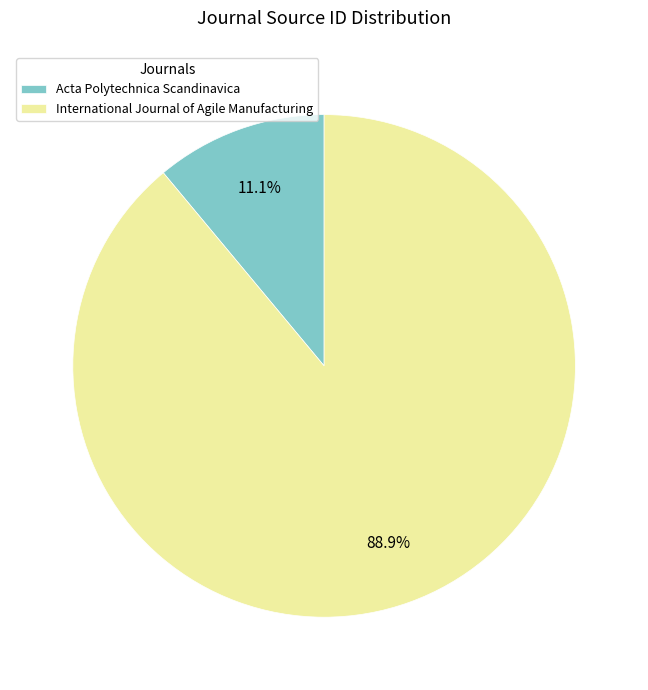

Is there any slice that represents more than half of the pie?

Yes